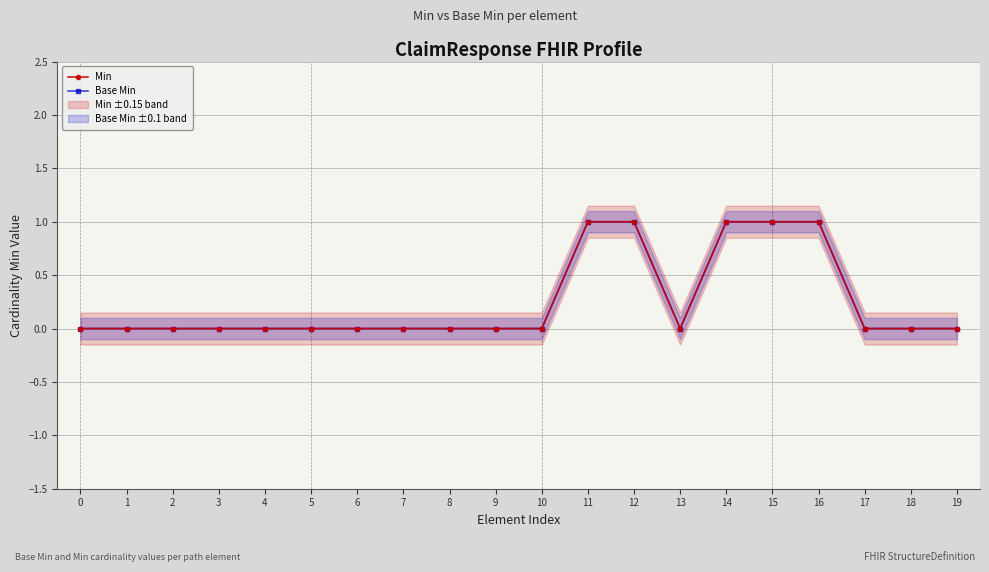

What are all the series names shown in the legend?

Min, Base Min